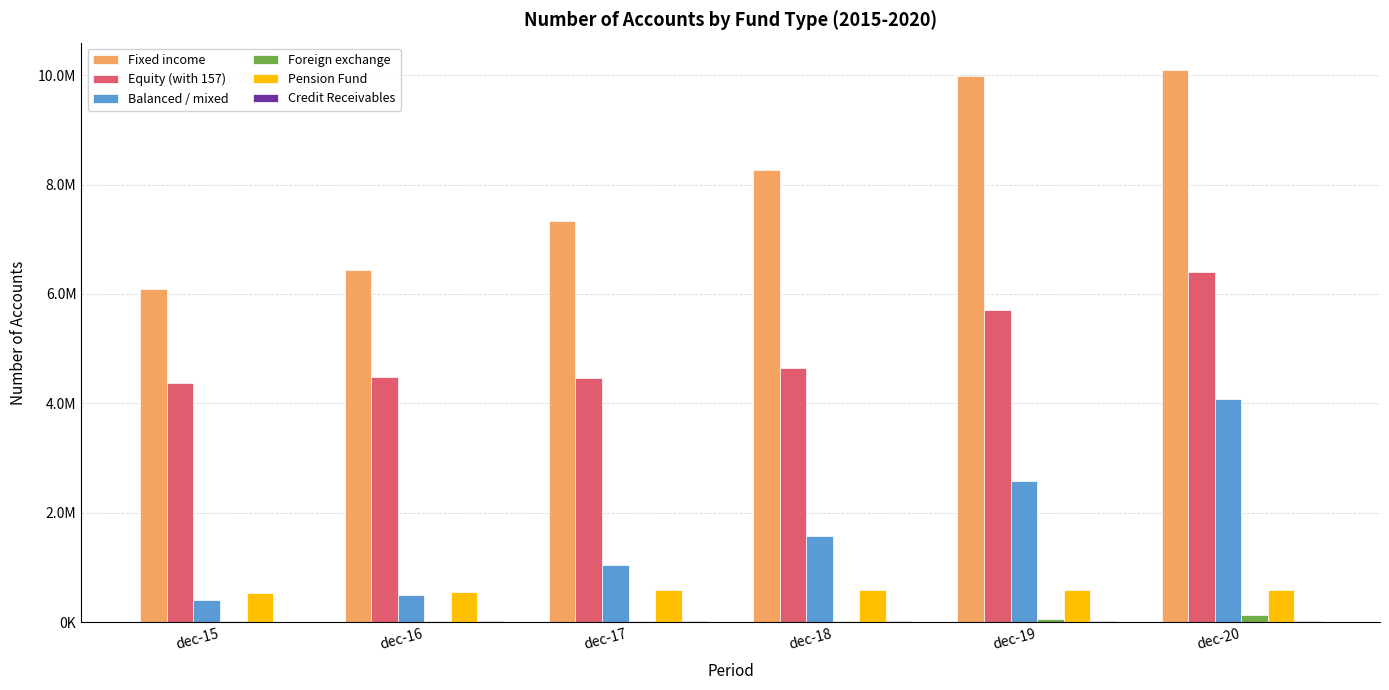

The Credit Receivables series shows 28991 at dec-18. True or false?

False